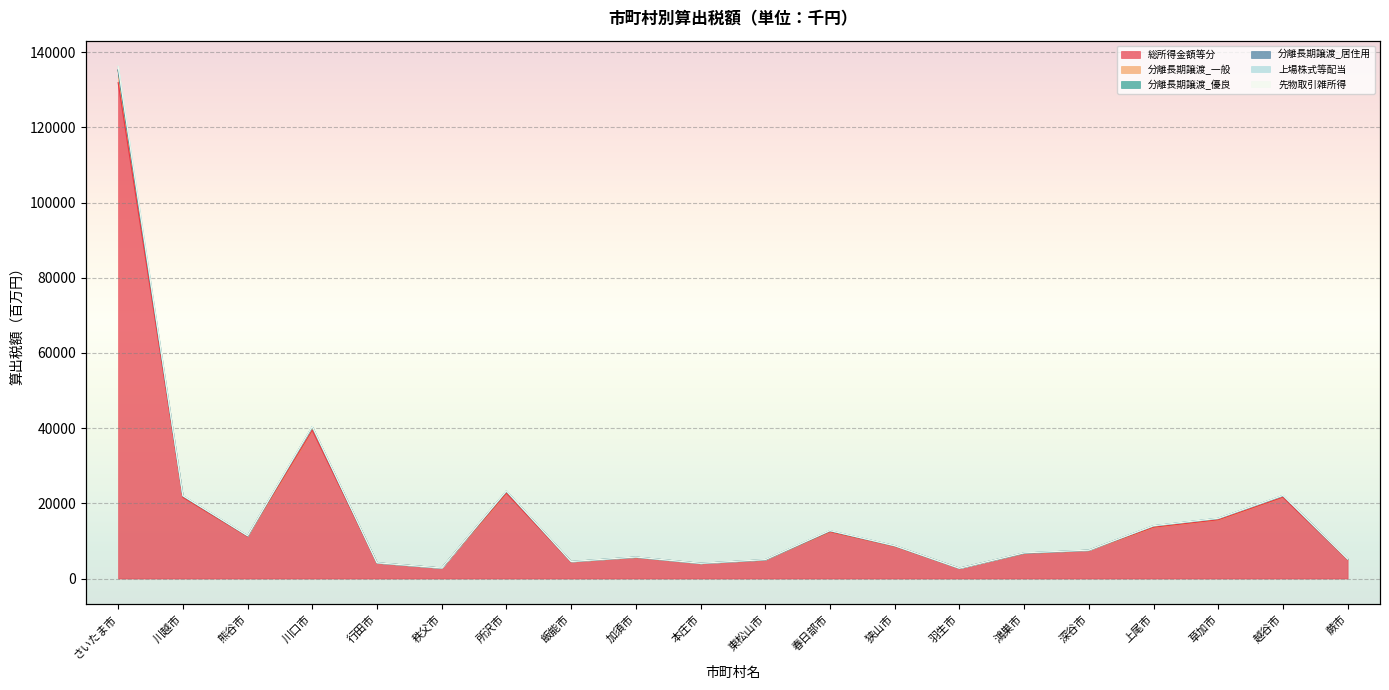

What is the approximate value of 分離長期譲渡_一般 at 蕨市?

5190.2